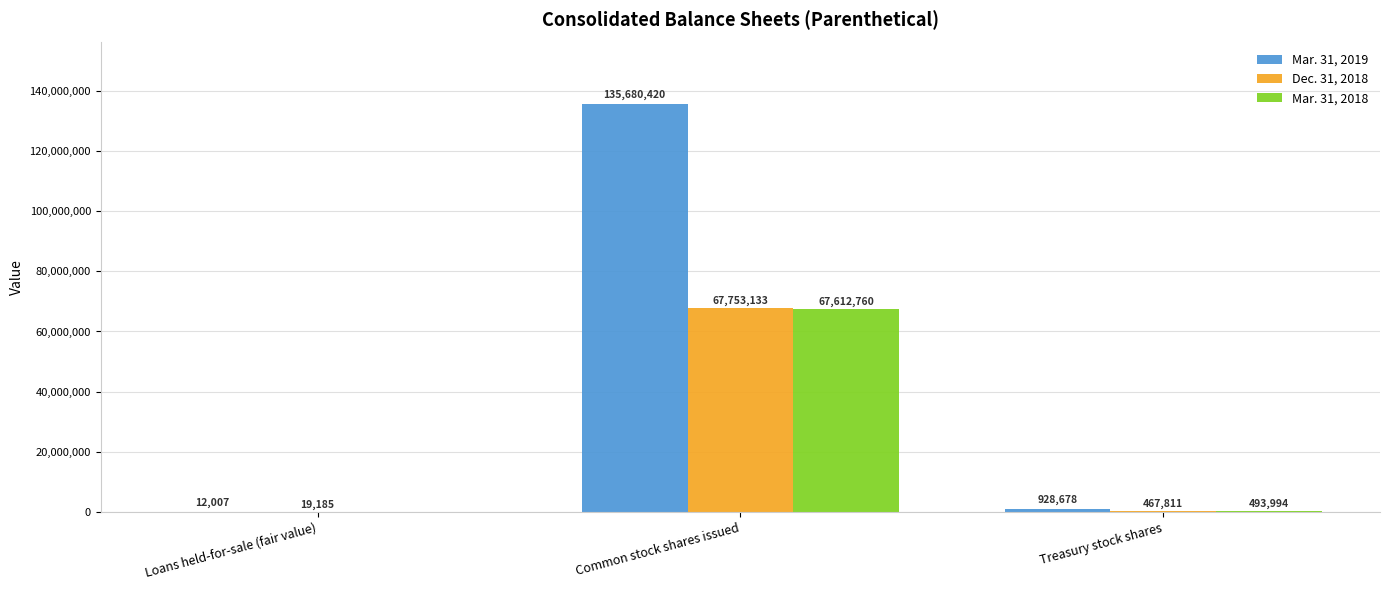

The Mar. 31, 2019 series shows 135680420 at Common stock shares issued. True or false?

True